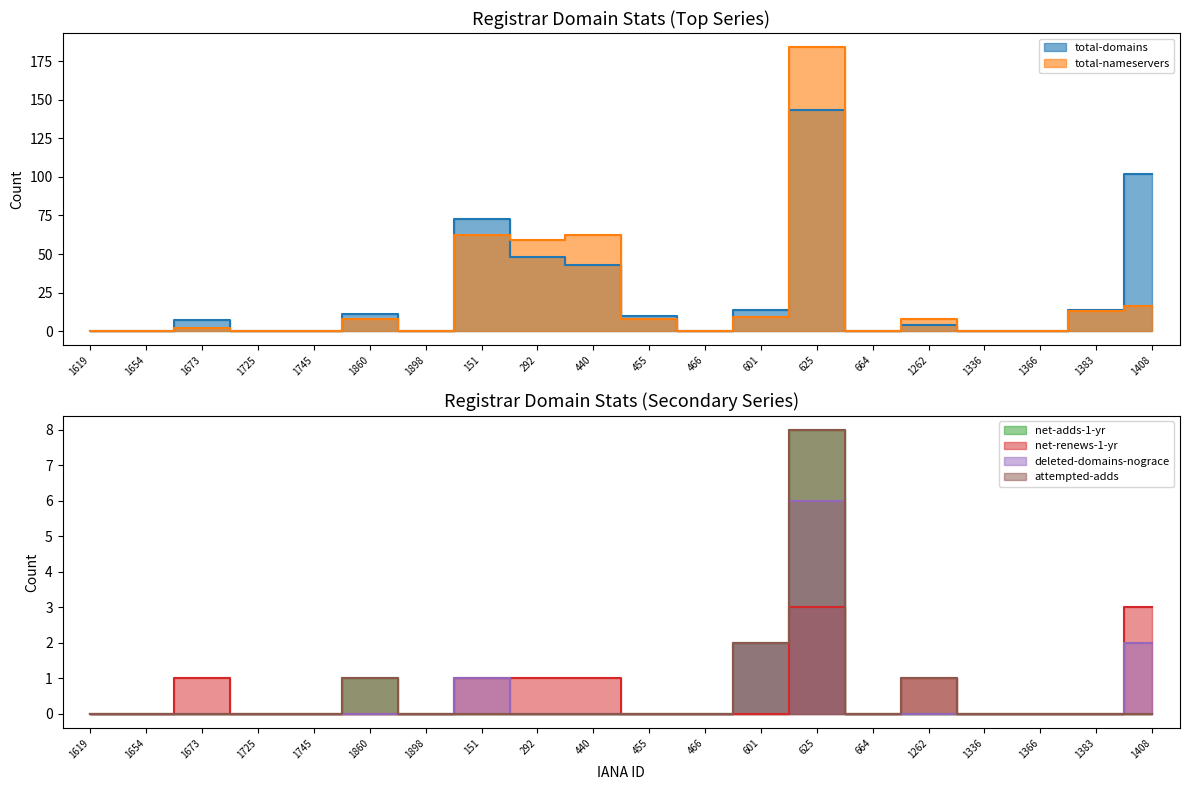

At which category is the sum across all series the highest?

625